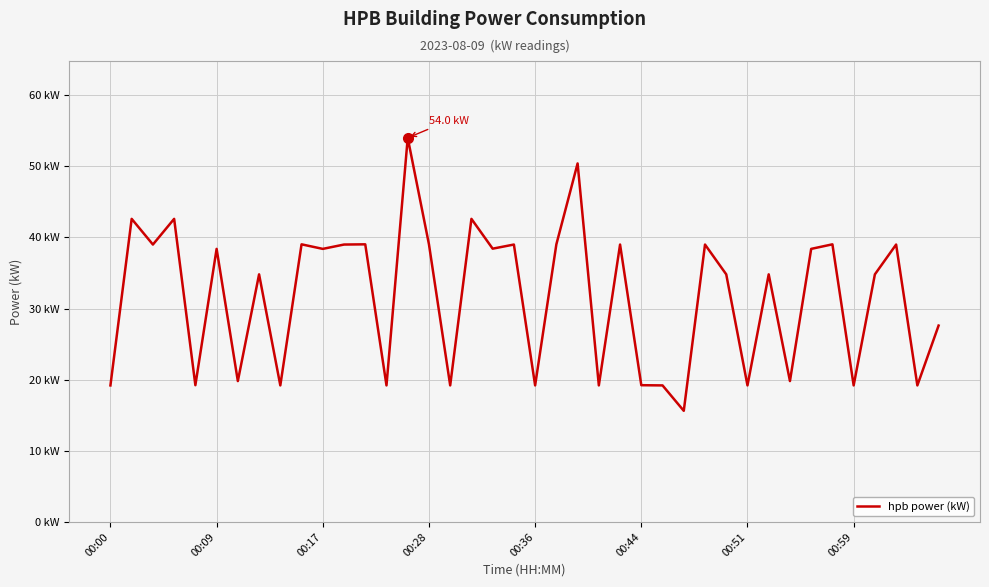

Does the chart have visible grid lines?

Yes